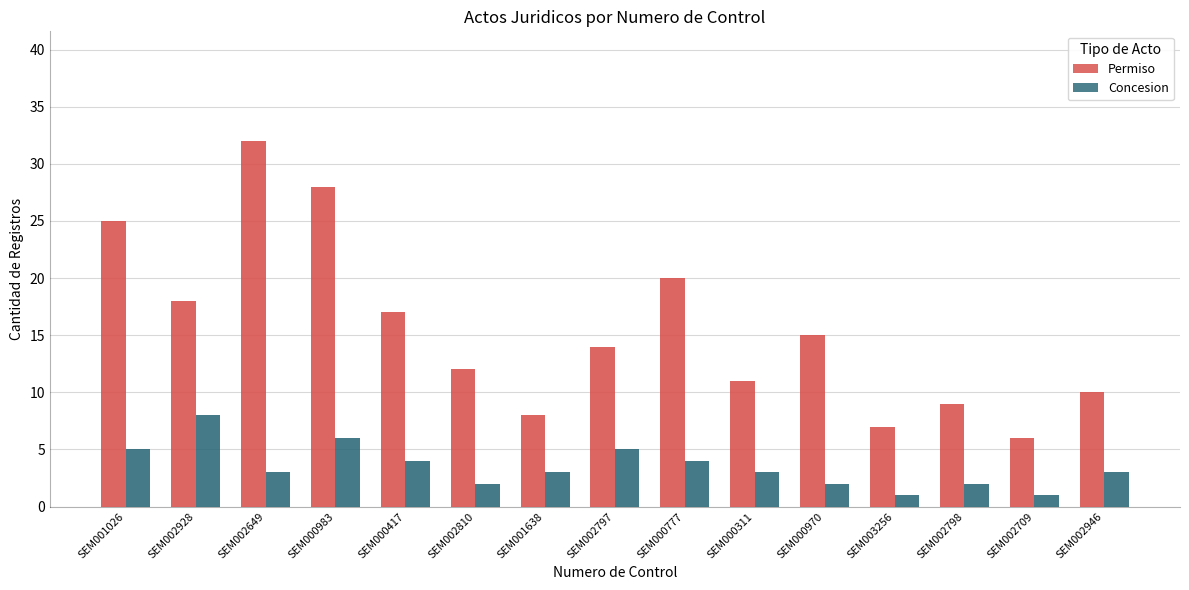

Which series has the largest total across all categories?

Permiso